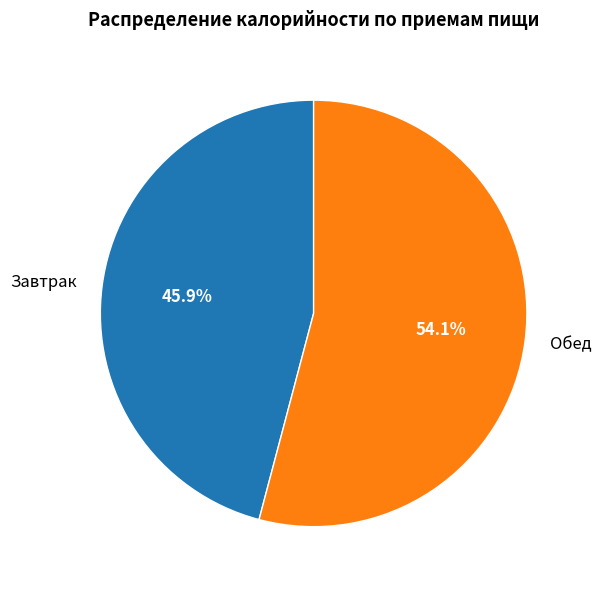

How many segments does this pie chart have?

2